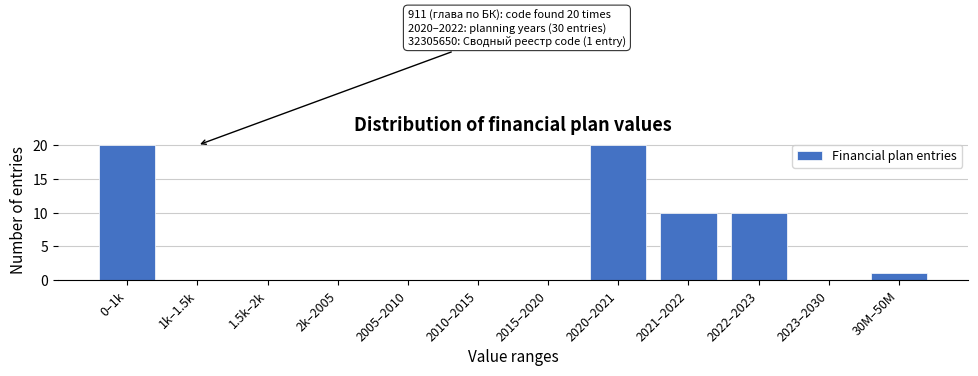

Reading left to right, extract all data points from this chart.

0–1k=20	1k–1.5k=0	1.5k–2k=0	2k–2005=0	2005–2010=0	2010–2015=0	2015–2020=0	2020–2021=20	2021–2022=10	2022–2023=10	2023–2030=0	30M–50M=1